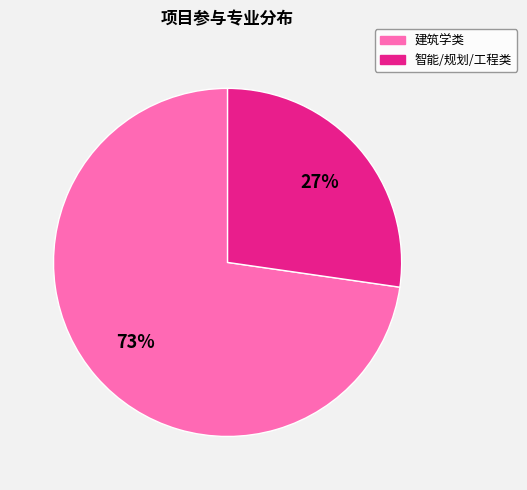

To the nearest percent, what is the average slice percentage?

50%